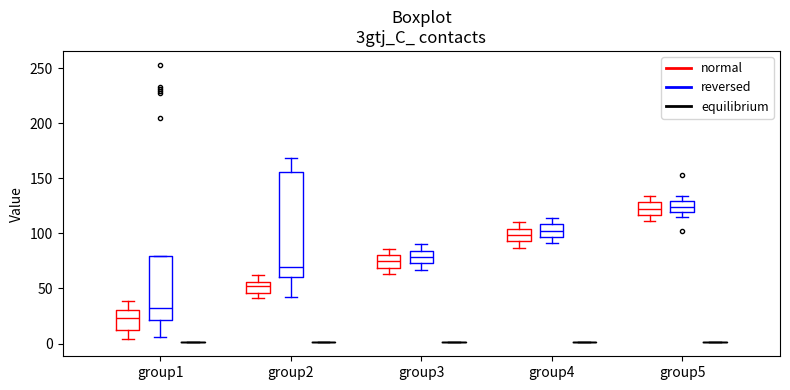

Reading left to right, read every box against the y-axis: the position of its median line, the range the box covers, and the ends of its whiskers. The values are not printed on the chart, so give them approximately, as read against the axis.

group1 (normal): median 25, box 15 to 30, whiskers 5 to 40
group1 (reversed): median 35, box 20 to 80, whiskers 5 to 80
group1 (equilibrium): box collapsed to a line at 0, whiskers 0 to 0
group2 (normal): median 55 (inside the box), box 45 to 55, whiskers 40 to 60
group2 (reversed): median 70, box 60 to 155, whiskers 40 to 170
group2 (equilibrium): box collapsed to a line at 0, whiskers 0 to 0
group3 (normal): median 75, box 70 to 80, whiskers 65 to 85
group3 (reversed): median 80, box 75 to 85, whiskers 65 to 90
group3 (equilibrium): box collapsed to a line at 0, whiskers 0 to 0
group4 (normal): median 100, box 95 to 105, whiskers 85 to 110
group4 (reversed): median 105, box 95 to 110, whiskers 90 to 115
group4 (equilibrium): box collapsed to a line at 0, whiskers 0 to 0
group5 (normal): median 125, box 115 to 130, whiskers 110 to 135
group5 (reversed): median 125, box 120 to 130, whiskers 115 to 135
group5 (equilibrium): box collapsed to a line at 0, whiskers 0 to 0